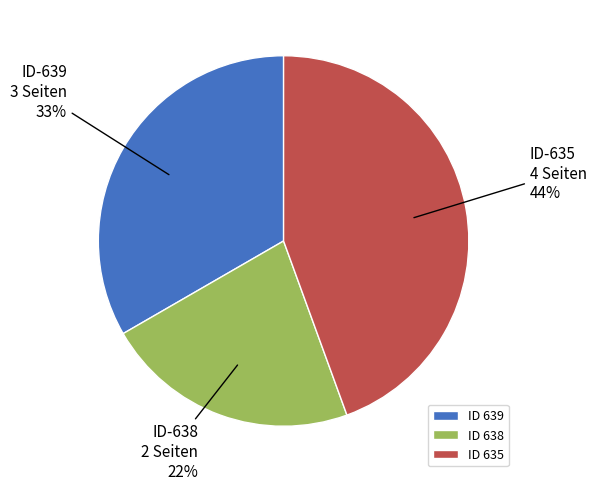

What percentage is the ID 635 slice, to the nearest percent?

44%